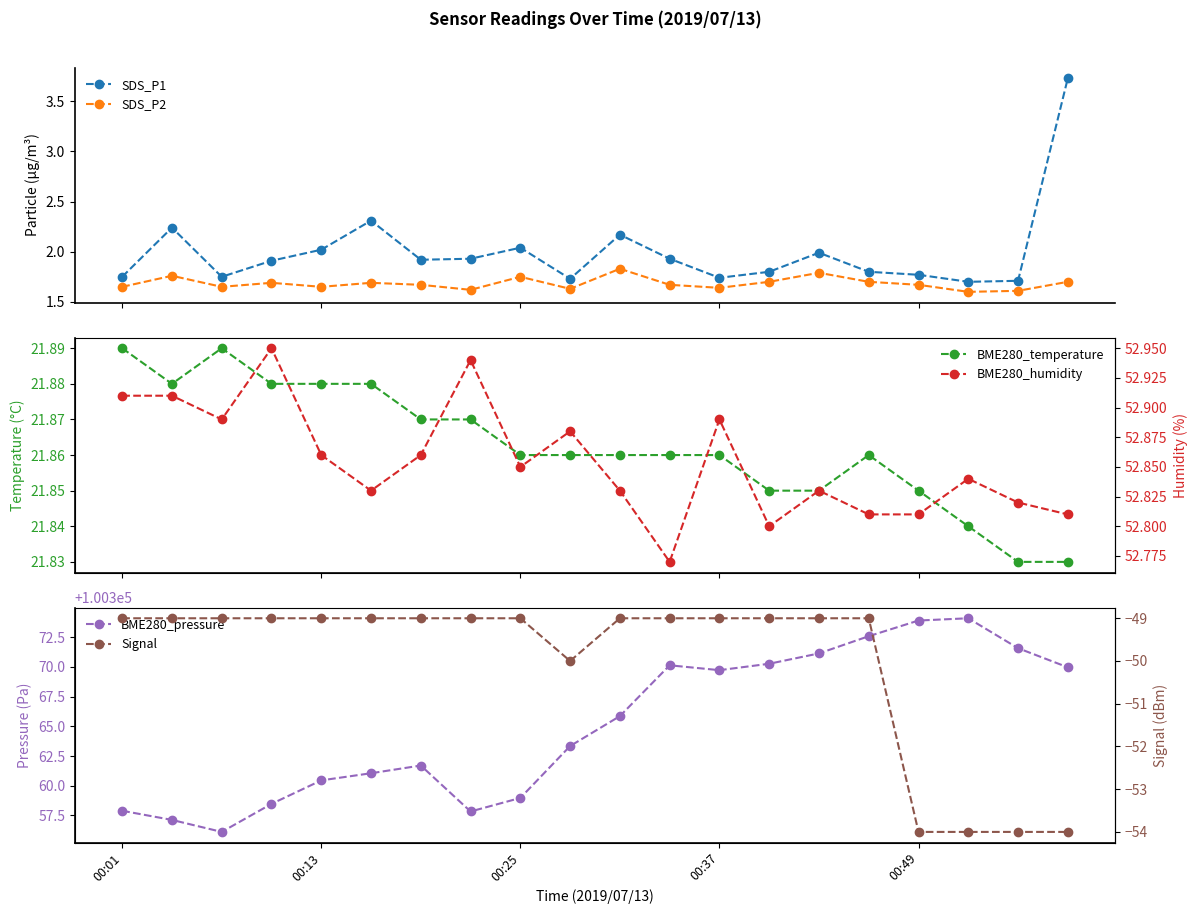

At how many categories does at least one series exceed 39344?

20